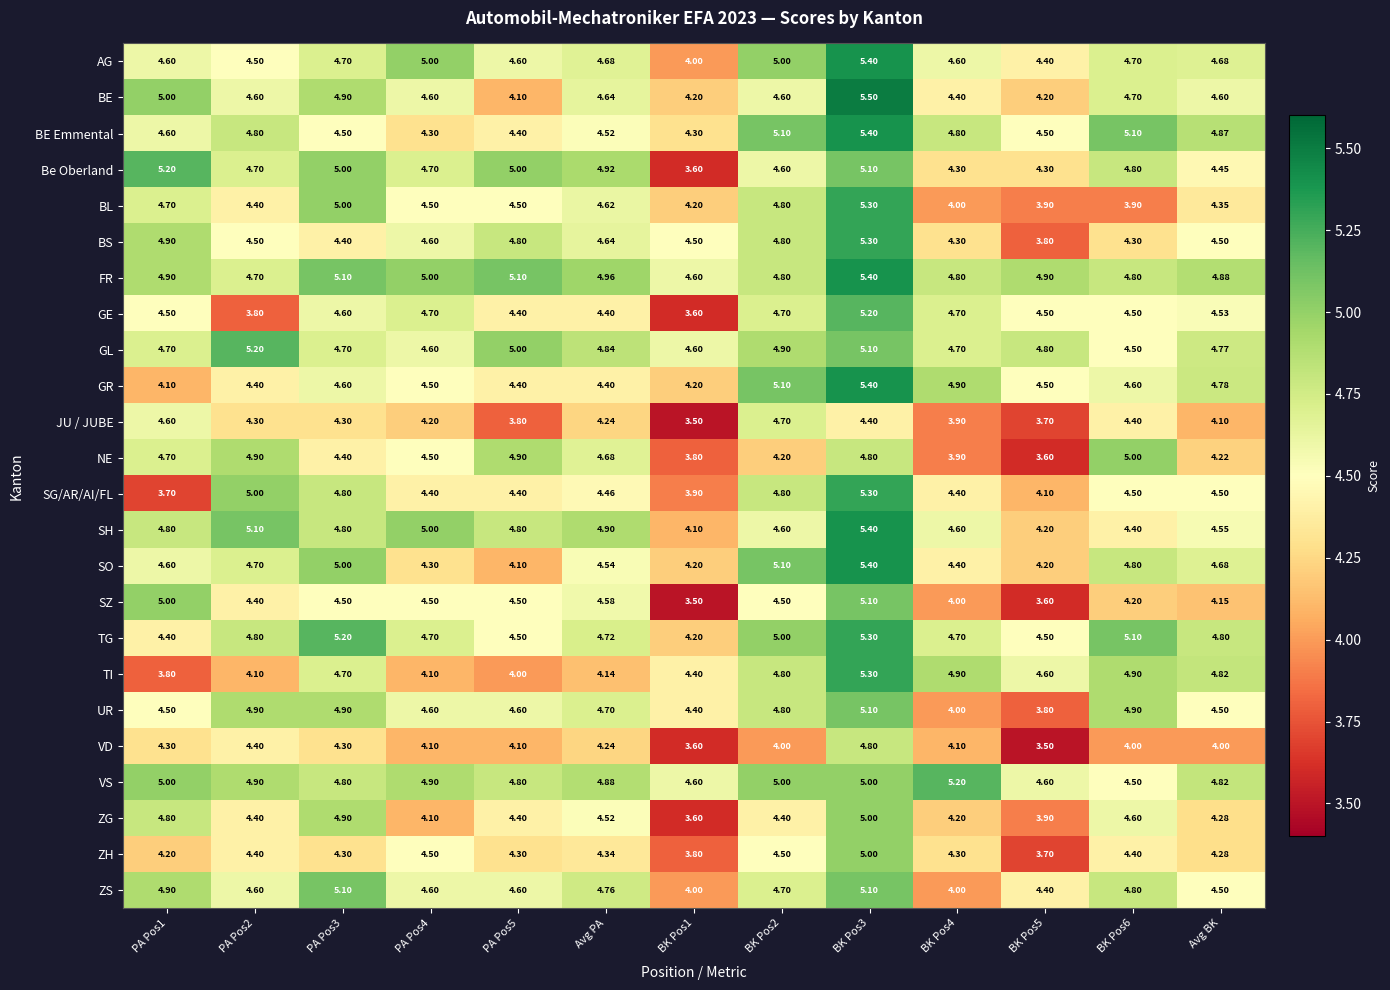

Which series has the largest total across all categories?

FR